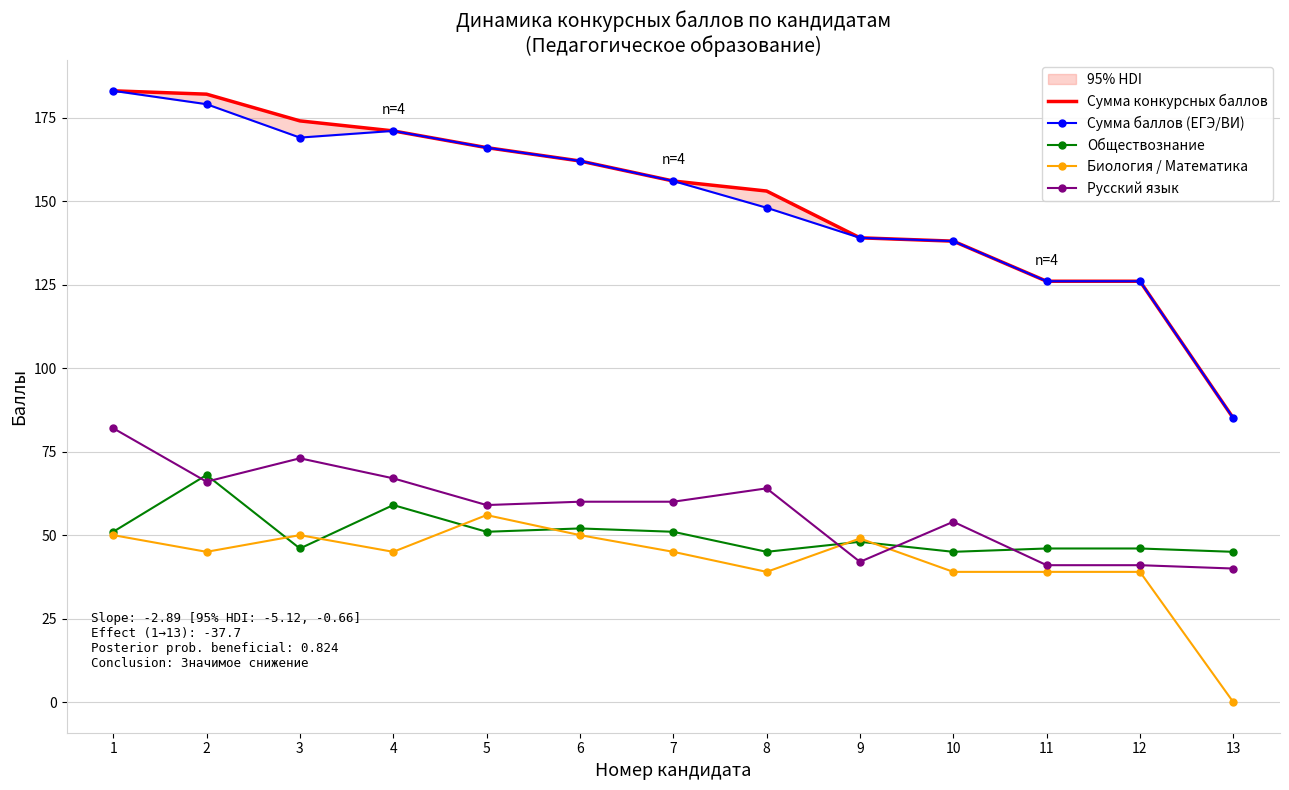

Reading left to right, transcribe all the data shown in this chart.

Сумма конкурсных баллов: 183	182	174	171	166	162	156	153	139	138	126	126	85
Сумма баллов (ЕГЭ/ВИ): 183	179	169	171	166	162	156	148	139	138	126	126	85
Обществознание: 51	68	46	59	51	52	51	45	48	45	46	46	45
Биология / Математика: 50	45	50	45	56	50	45	39	49	39	39	39	0
Русский язык: 82	66	73	67	59	60	60	64	42	54	41	41	40